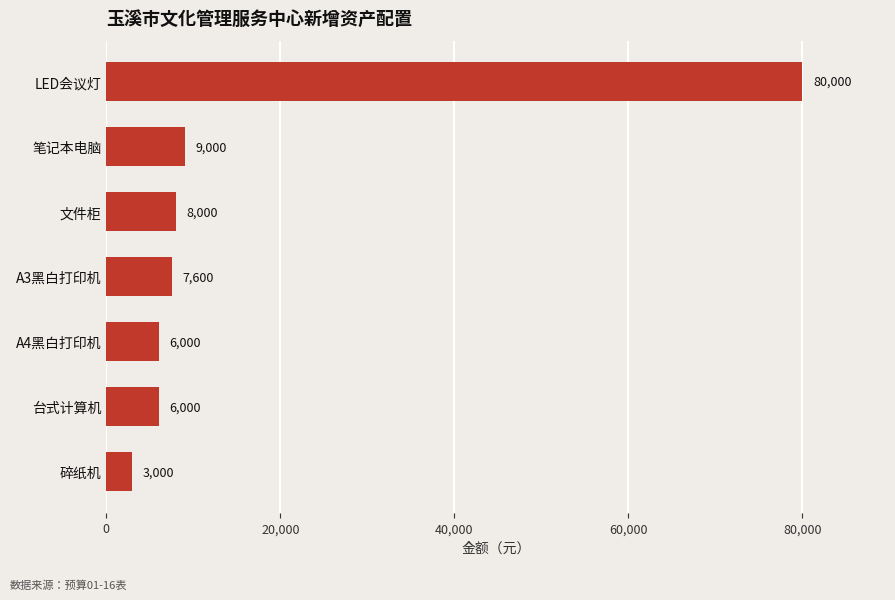

What is the change in value from 碎纸机 to 台式计算机?

+3000